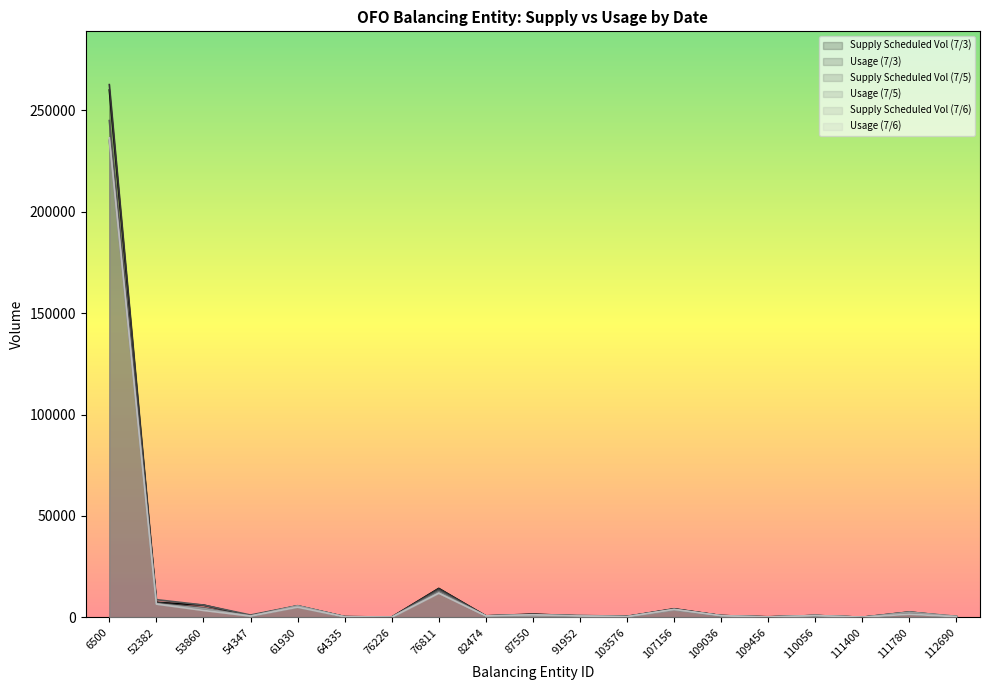

What is the greatest value displayed?

262702